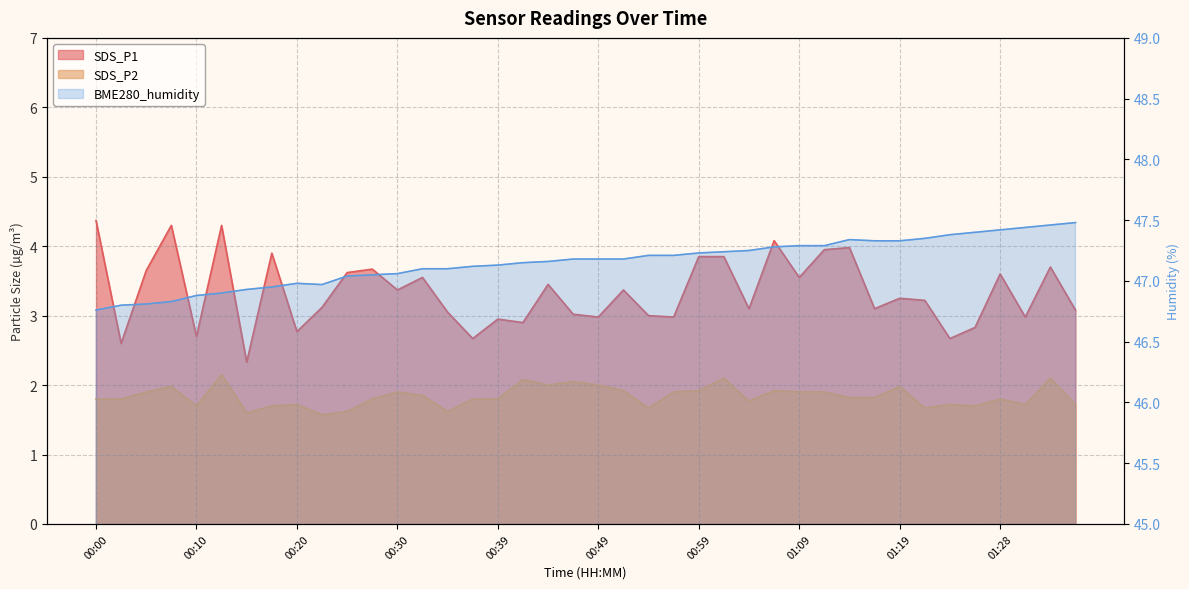

Which series has the widest spread of values?

SDS_P1